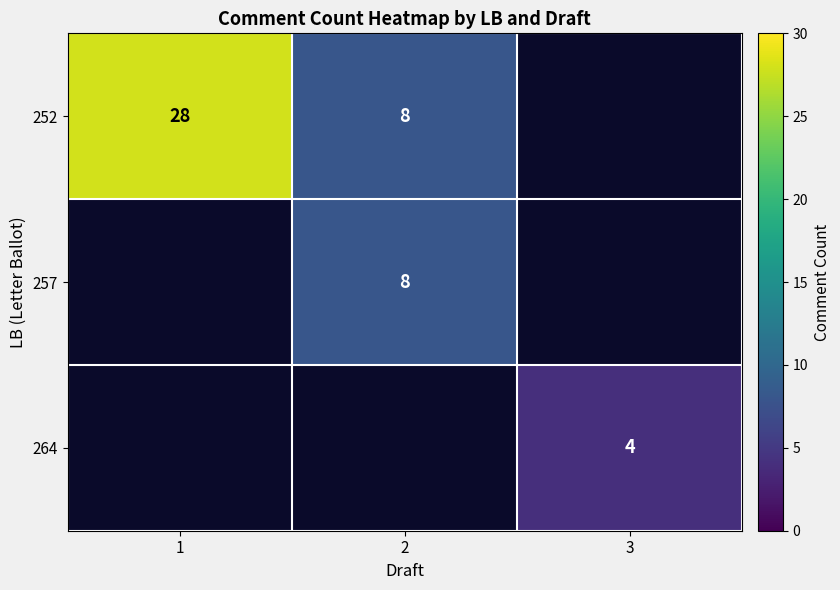

True or false: 264 has a value of 4 at 3.

True